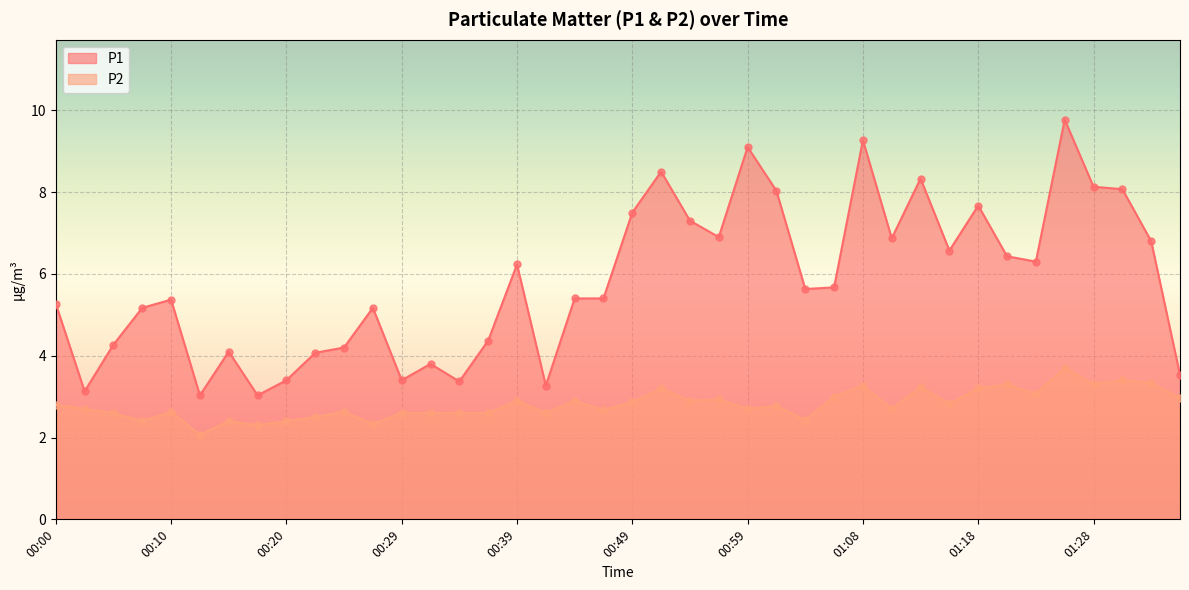

Which series has the widest spread of Y values?

P1